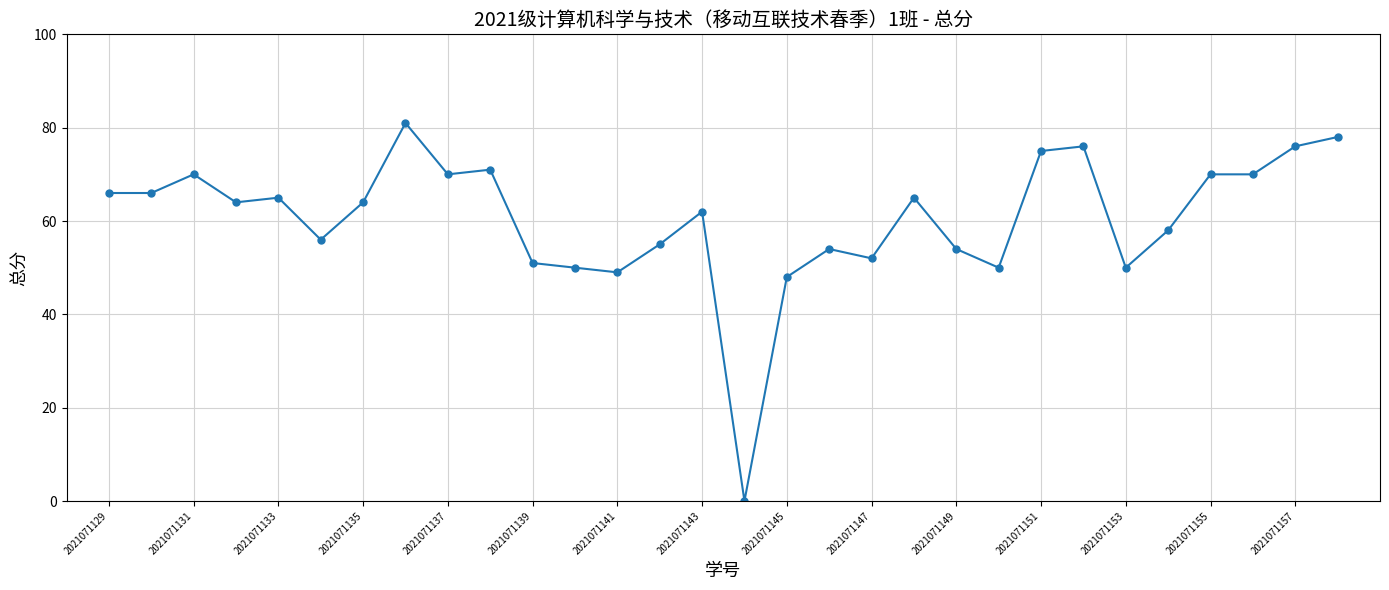

What is the value of the 27th point from the left?

70